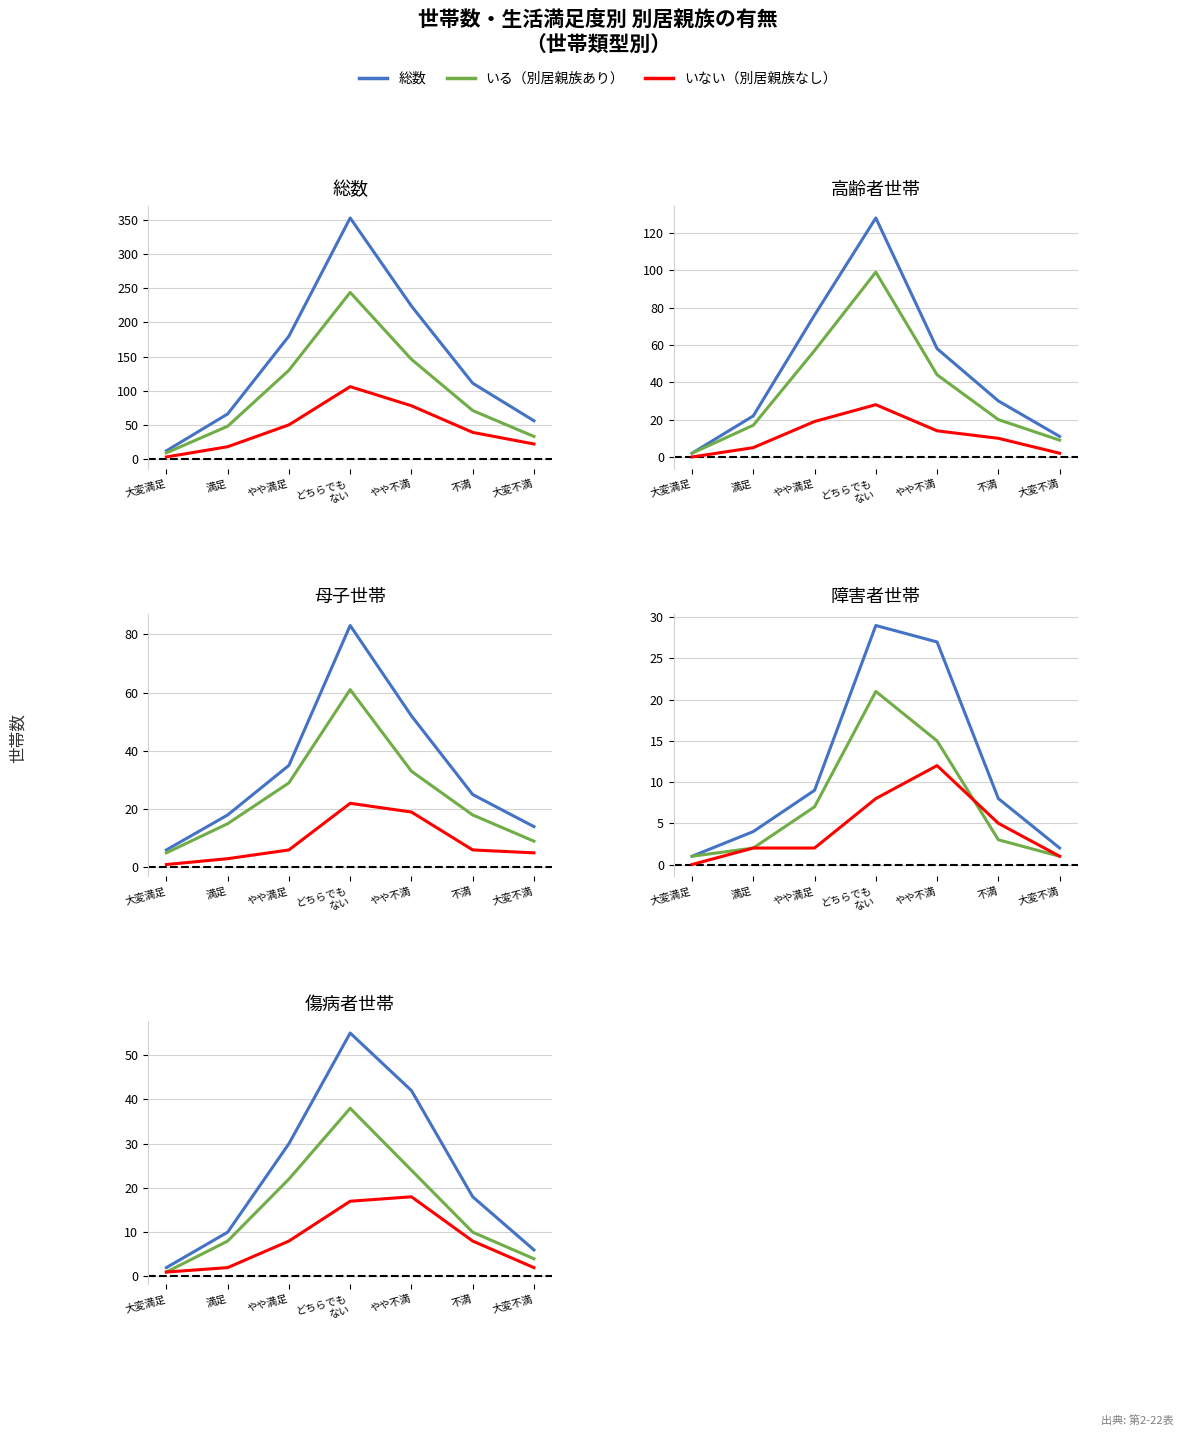

What is the label of the 1st point from the right?

大変不満